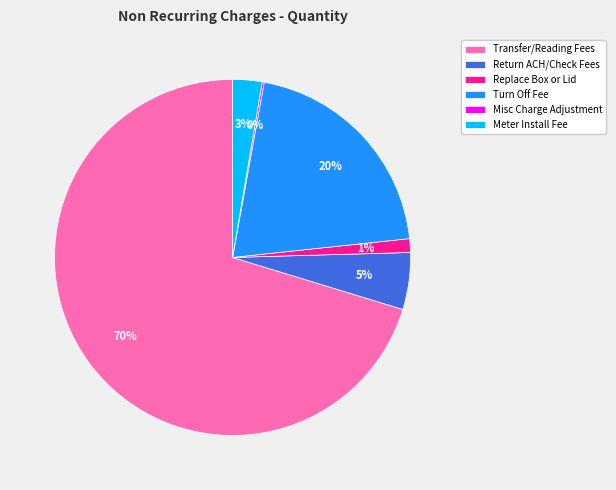

Which slice is the largest?

Transfer/Reading Fees